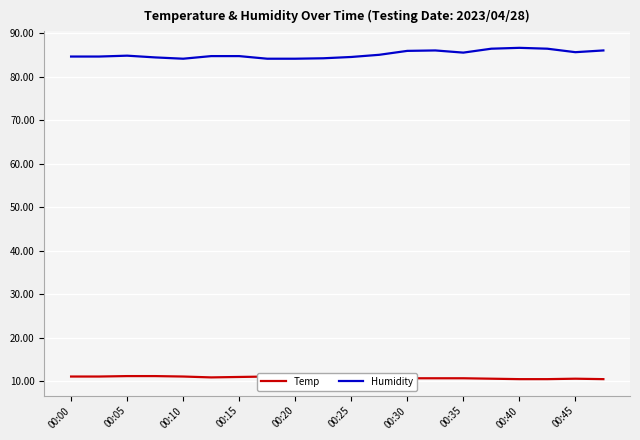

What are all the series names shown in the legend?

Temp, Humidity